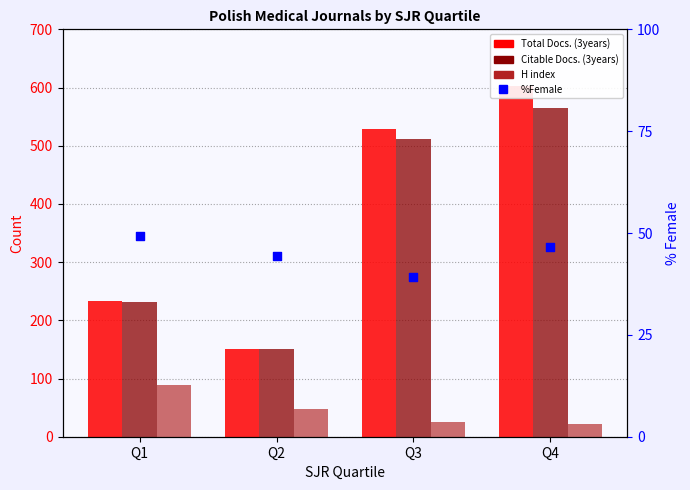

Which series reaches the maximum Y coordinate?

Total Docs. (3years)